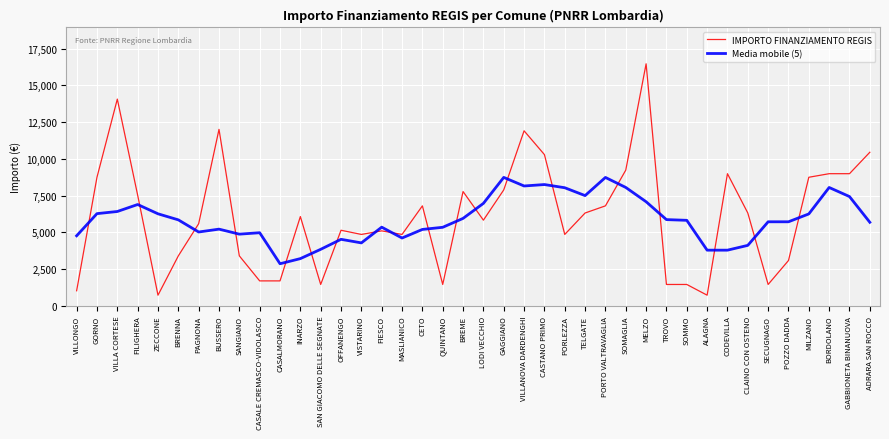

What is the difference between the maximum and minimum values in the IMPORTO FINANZIAMENTO REGIS series?

15735.0